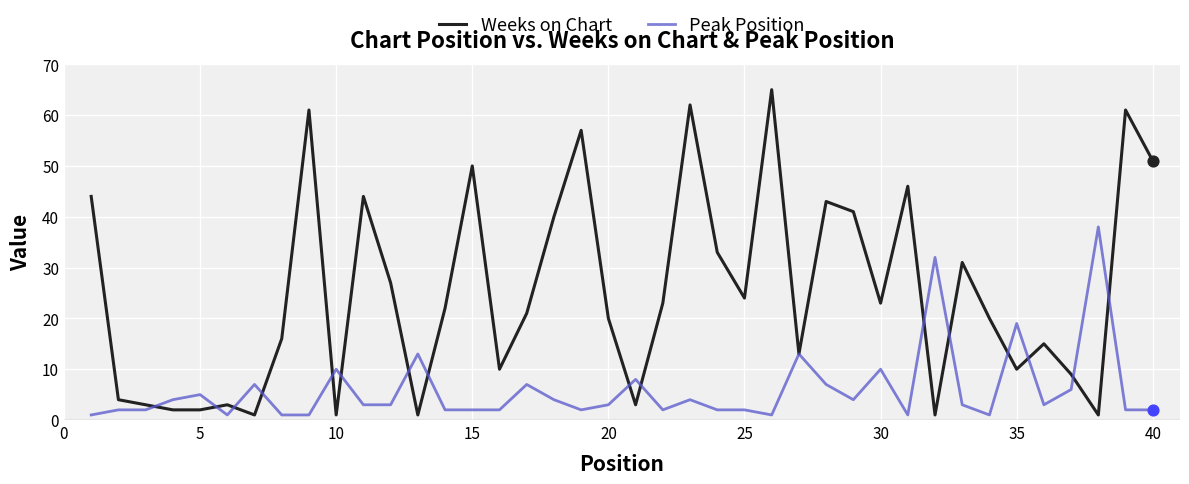

Which series has the largest total across all categories?

Weeks on Chart